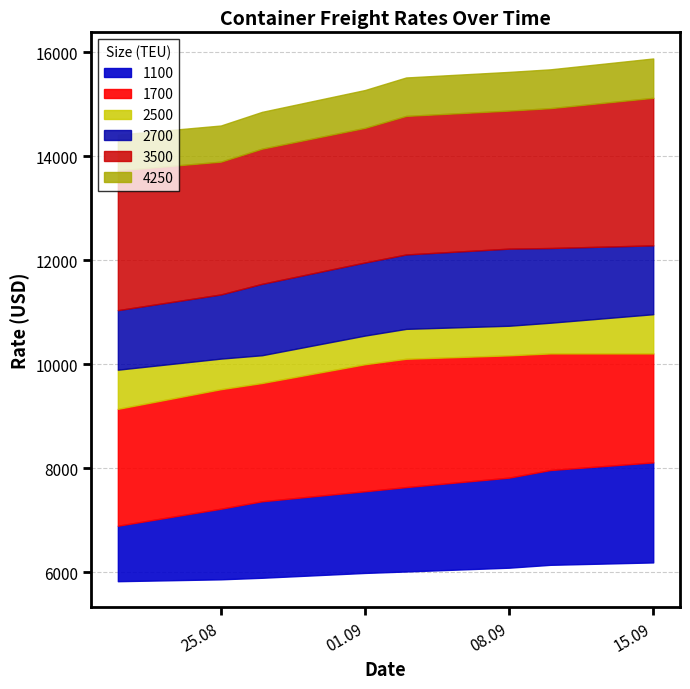

Reading right to left, what are all the values shown in this chart?

1100: 15.09.2020=6192	10.09.2020=6146	08.09.2020=6091	03.09.2020=6018	01.09.2020=5990	27.08.2020=5897	25.08.2020=5867	20.08.2020=5831
1700: 15.09.2020=8116	10.09.2020=7969	08.09.2020=7823	03.09.2020=7641	01.09.2020=7561	27.08.2020=7368	25.08.2020=7225	20.08.2020=6898
2500: 15.09.2020=10212	10.09.2020=10212	08.09.2020=10175	03.09.2020=10109	01.09.2020=10004	27.08.2020=9643	25.08.2020=9524	20.08.2020=9146
2700: 15.09.2020=10966	10.09.2020=10802	08.09.2020=10744	03.09.2020=10684	01.09.2020=10555	27.08.2020=10177	25.08.2020=10112	20.08.2020=9899
3500: 15.09.2020=12290	10.09.2020=12239	08.09.2020=12227	03.09.2020=12115	01.09.2020=11961	27.08.2020=11550	25.08.2020=11346	20.08.2020=11044
4250: 15.09.2020=15128	10.09.2020=14929	08.09.2020=14882	03.09.2020=14780	01.09.2020=14550	27.08.2020=14150	25.08.2020=13900	20.08.2020=13732